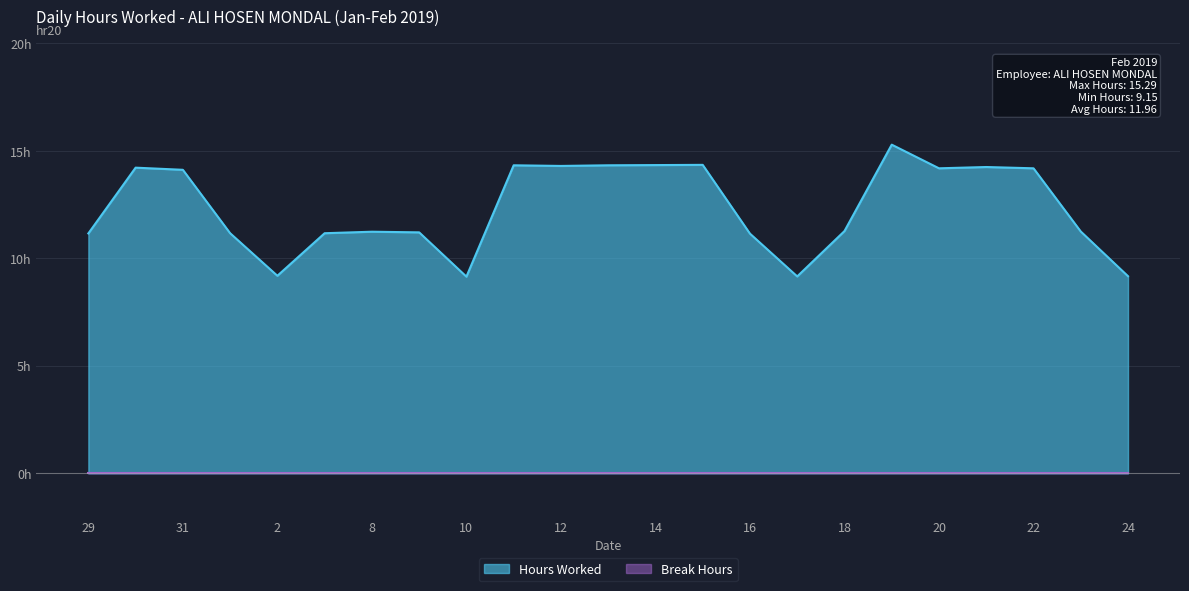

At which category does the data reach its first local peak?

30